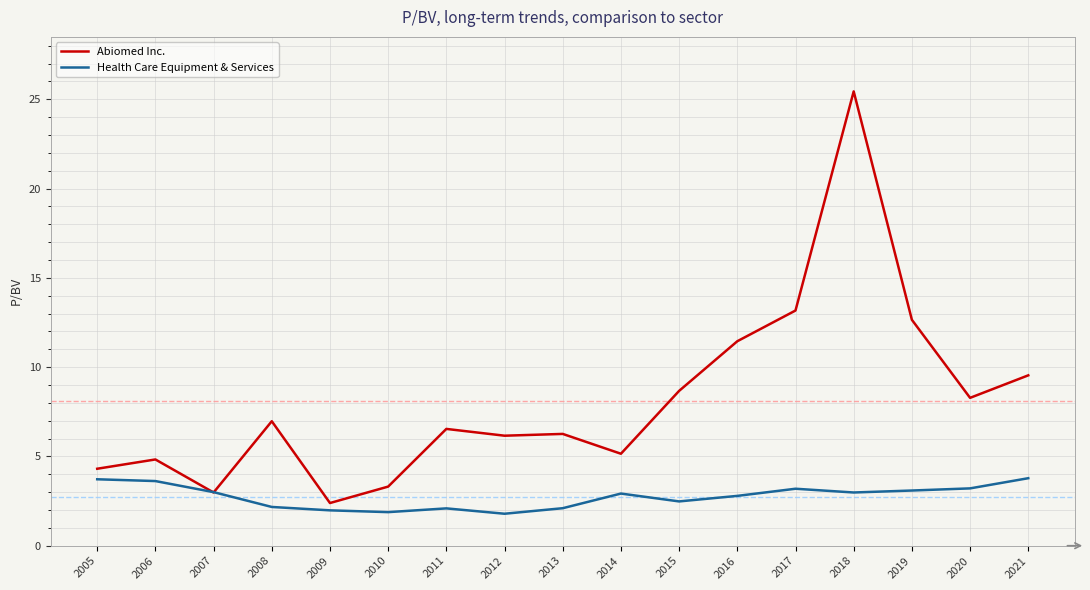

What is the approximate value of Health Care Equipment & Services at 2007?

3.0